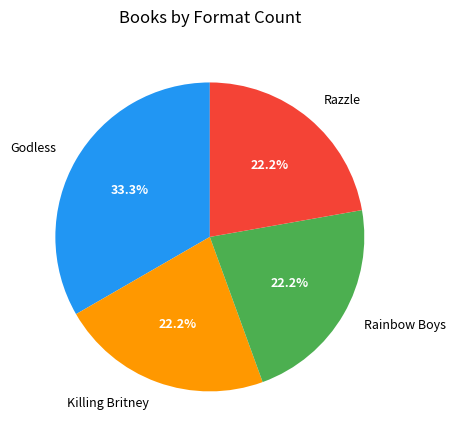

Is there any slice that represents more than half of the pie?

No